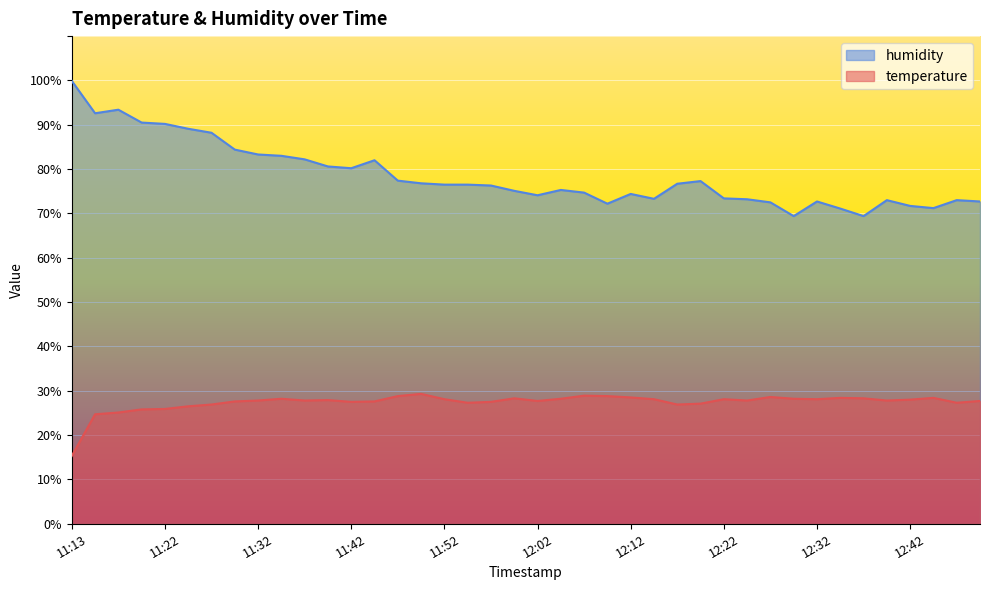

What value does the temperature series have at 11:55?

27.3